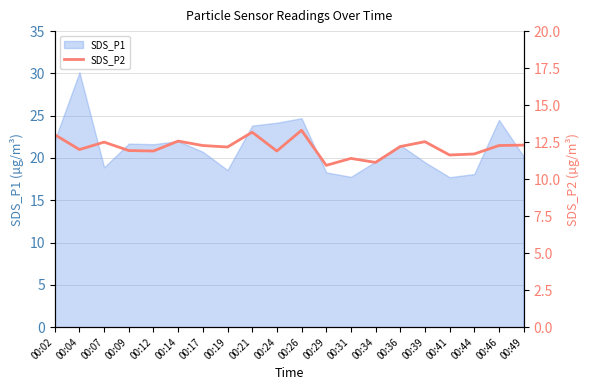

What is the value of the 16th point from the left?

12.5